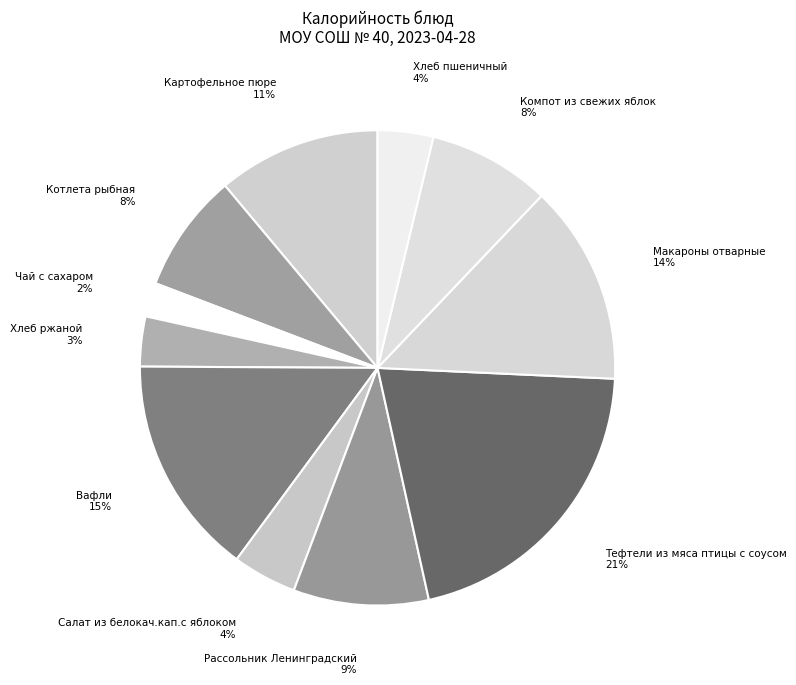

Is there any slice that represents more than half of the pie?

No